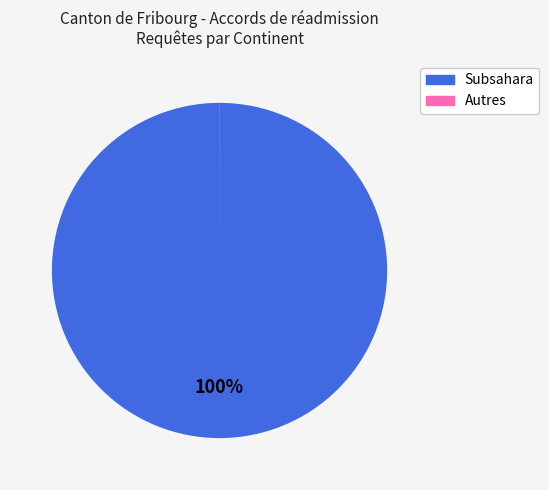

To the nearest percent, what is the difference between the largest and smallest slice percentages?

100%